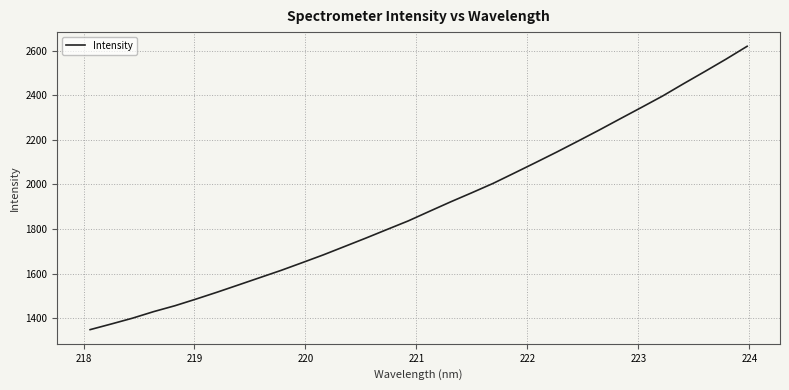

True or false: there are more than 1 points higher than both neighbors.

False